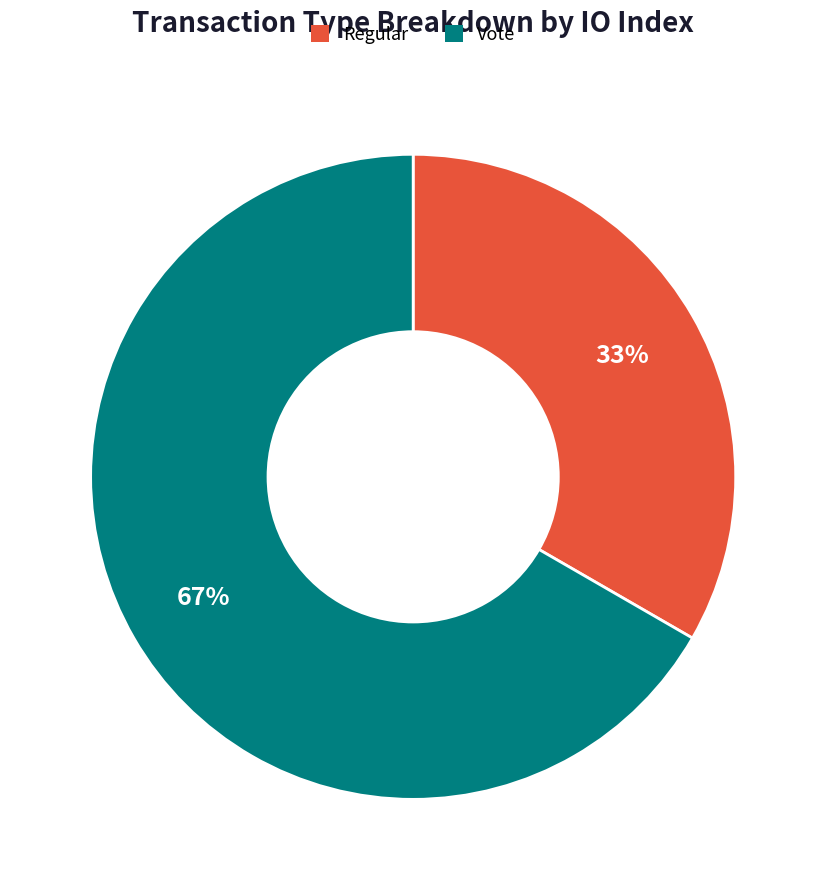

Is there any slice that represents more than half of the pie?

Yes